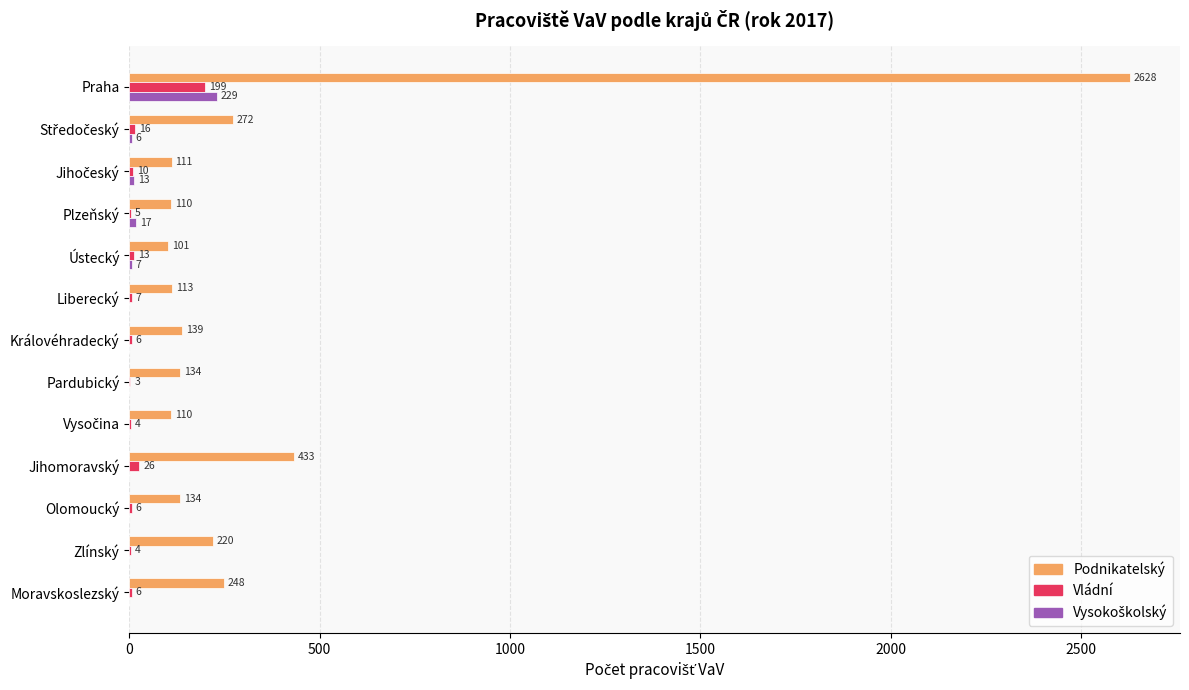

What is the sum of the Vládní values at Pardubický and Ústecký?

16